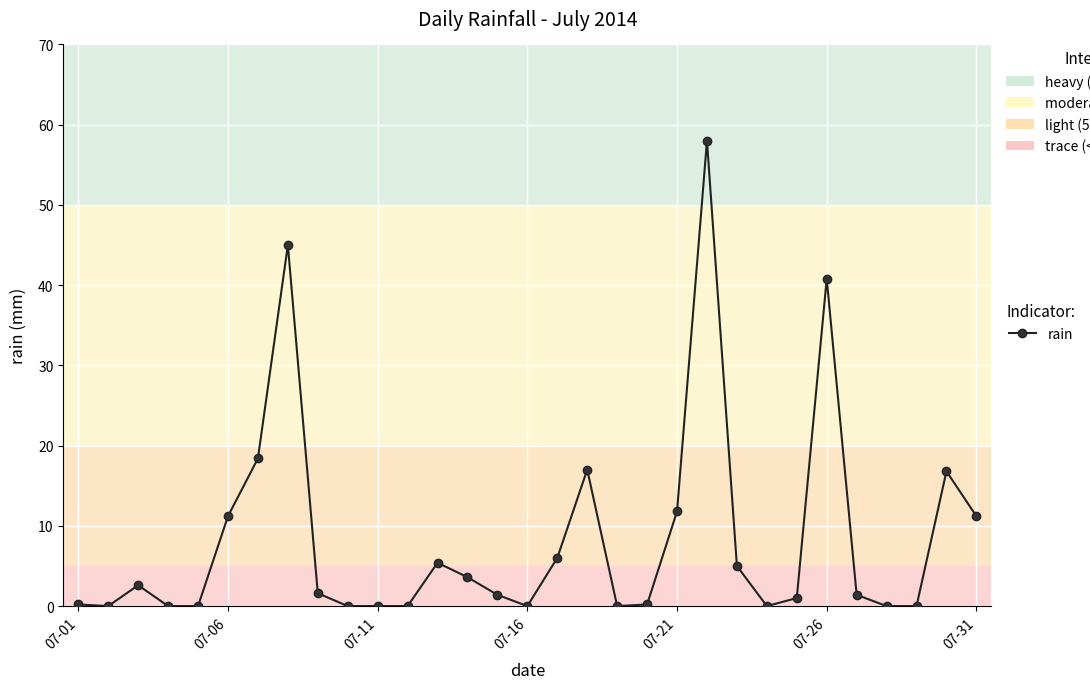

What is the difference between the second highest and second lowest values?

45.0